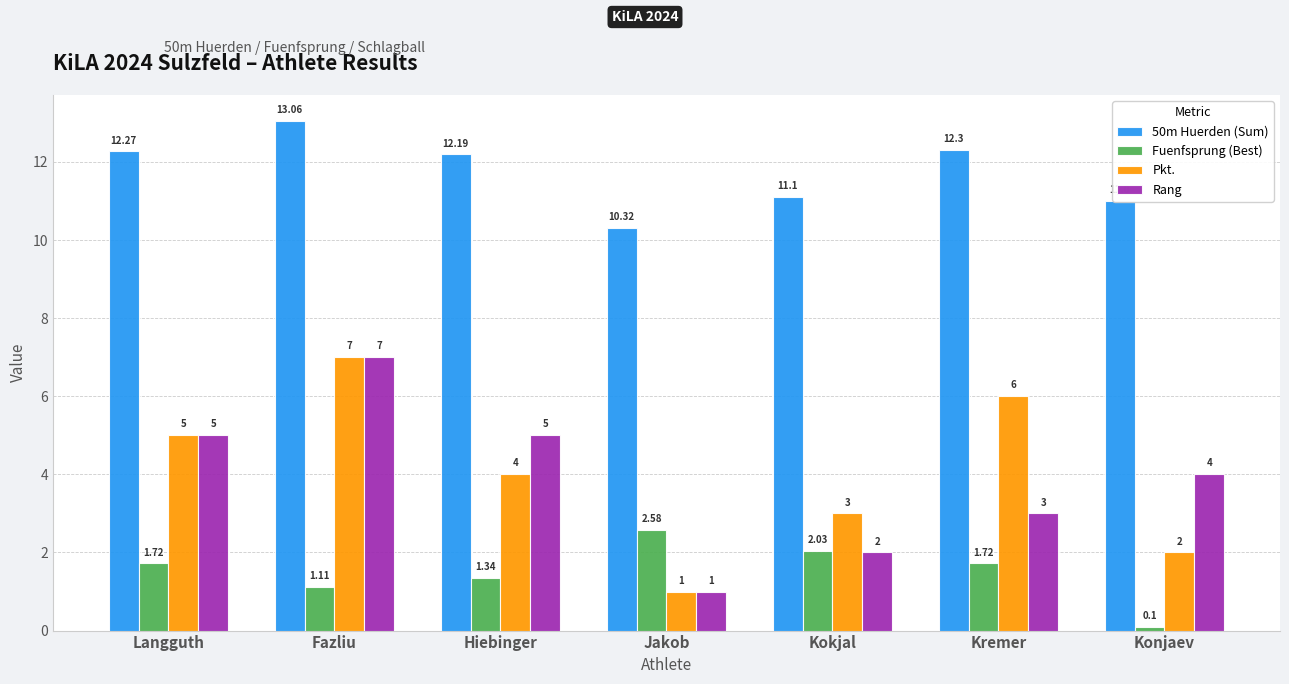

At which label does Rang reach its minimum?

Jakob